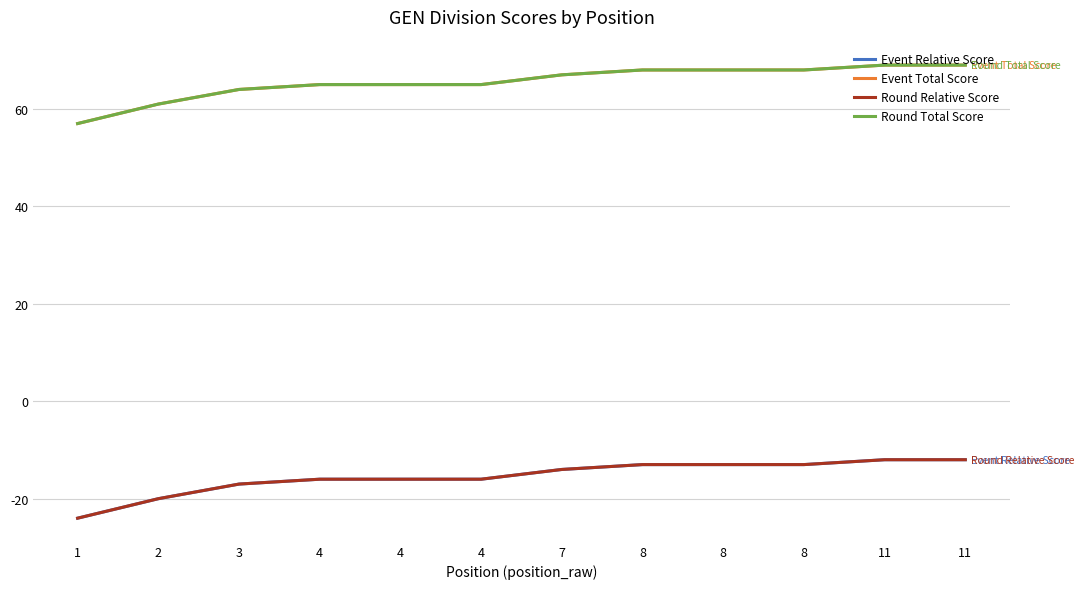

What is the total value across all series at 4?

98